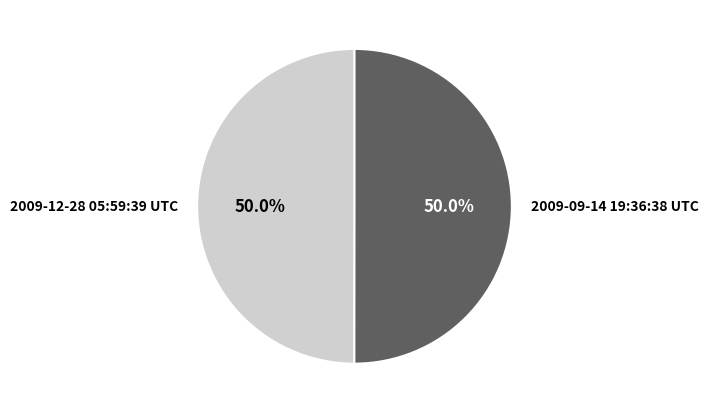

The 2009-12-28 05:59:39 UTC slice represents 44% of the pie. True or false?

False